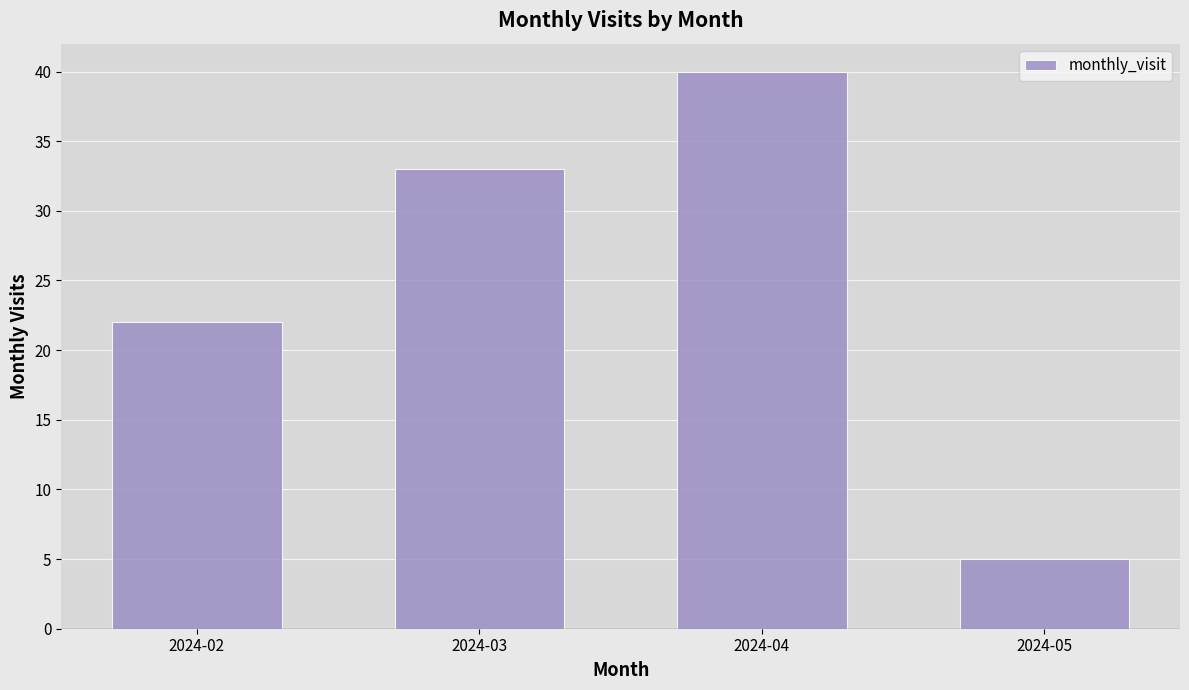

True or false: the data shows 40 at 2024-04.

True